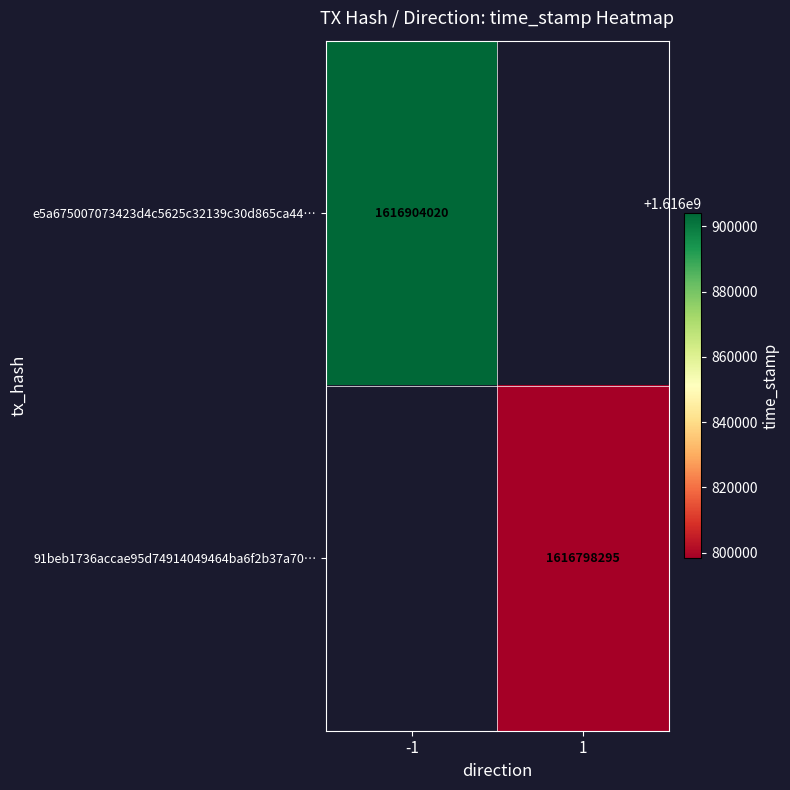

Is it true that e5a675007073423d4c5625c32139c30d865ca44… equals 1616904020 at -1?

True